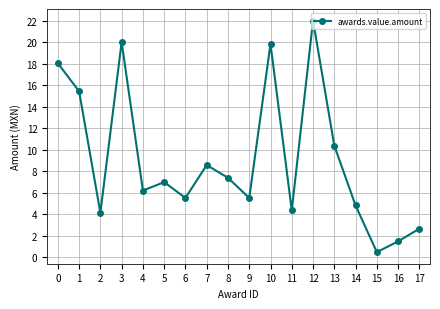

Is it true that the value at 14 is 4.8?

True